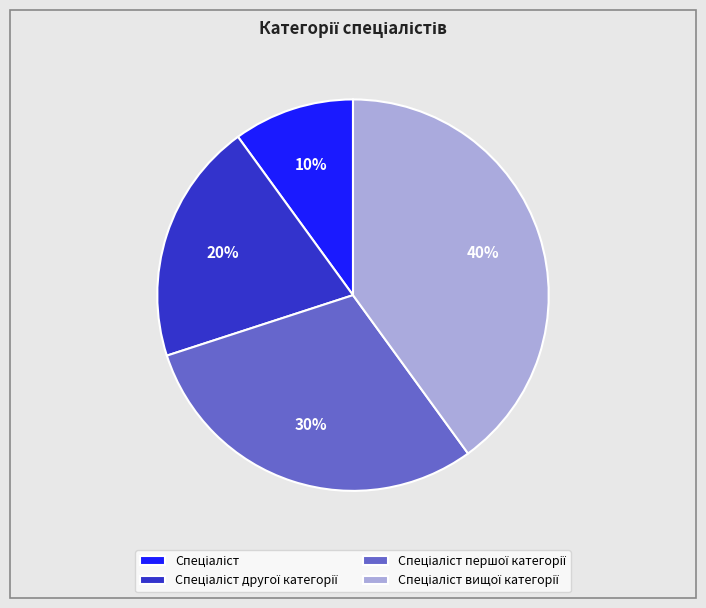

Count the number of slices in the pie.

4